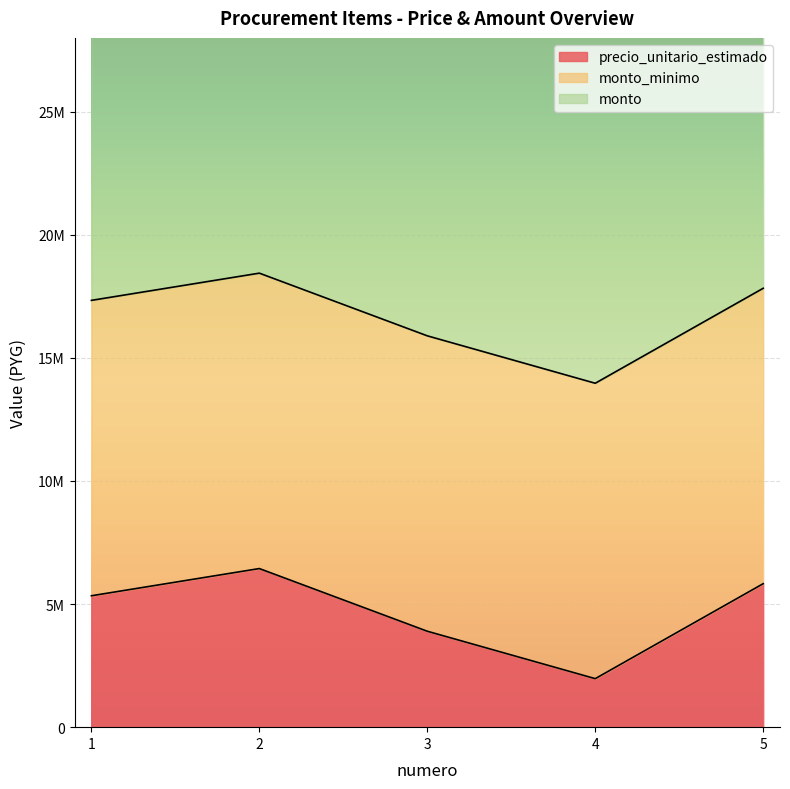

Reading right to left, what are all the values shown in this chart?

precio_unitario_estimado: 5=5829000	4=1970916	3=3897167	2=6443167	1=5337668
monto_minimo: 5=12000000	4=12000000	3=12000000	2=12000000	1=12000000
monto: 5=24000000	4=24000000	3=24000000	2=24000000	1=24000000